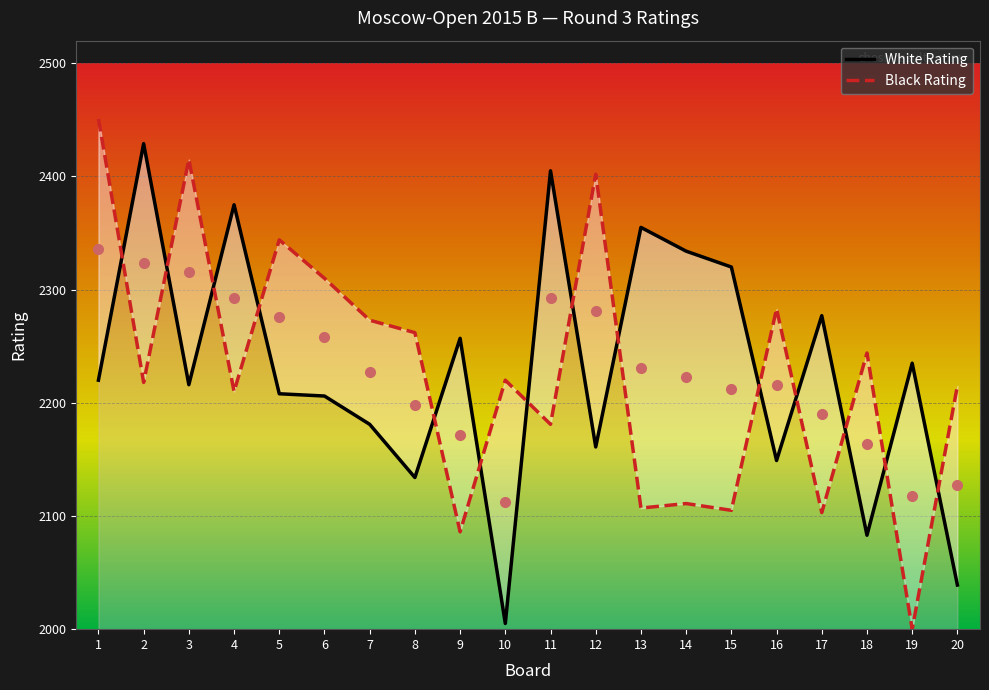

What is the average value of the White Rating series?

2229